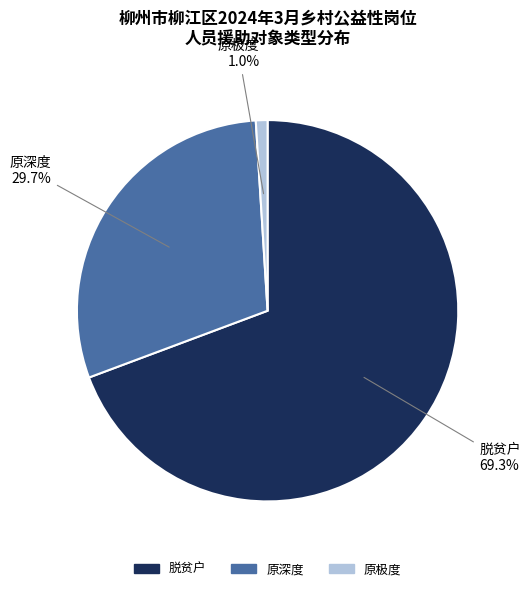

Rank the categories by value from highest to lowest.

脱贫户, 原深度, 原极度